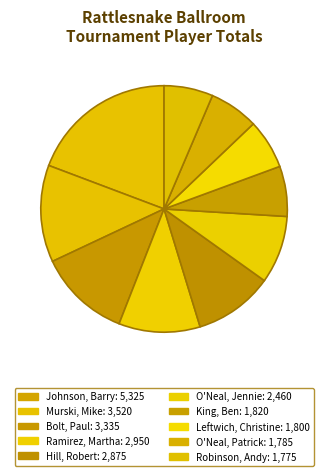

Count the number of slices in the pie.

10